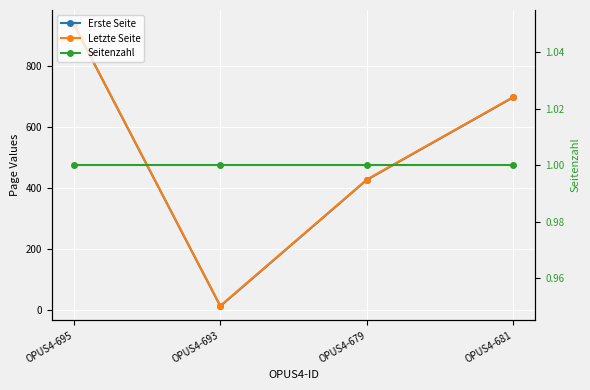

At OPUS4-681, list the series in order from largest to smallest.

Letzte Seite, Erste Seite, Seitenzahl